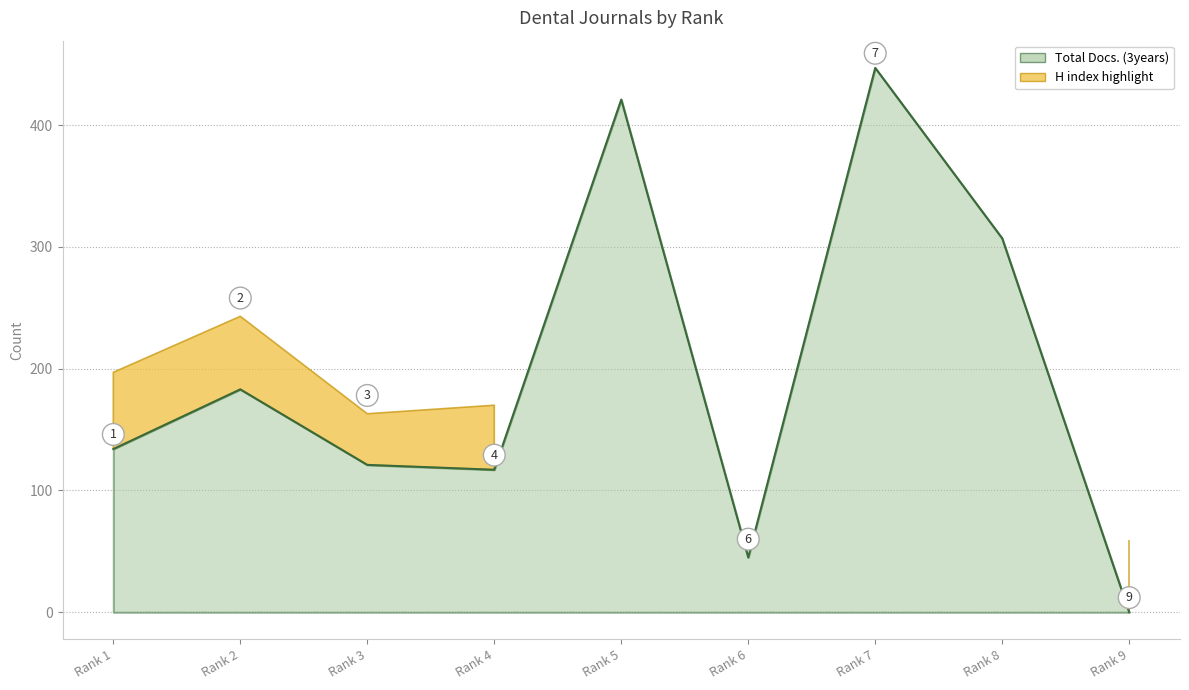

The chart shows a value of 134 at Rank 1. True or false?

True